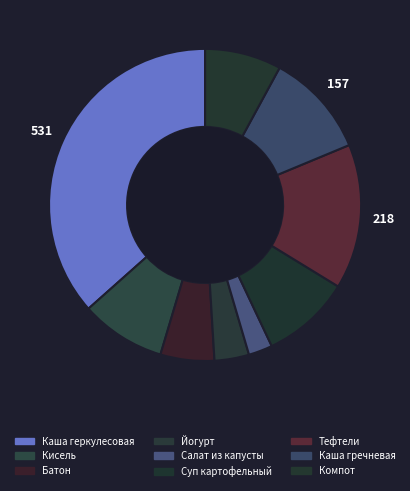

What percentage is the Тефтели slice, to the nearest percent?

15%